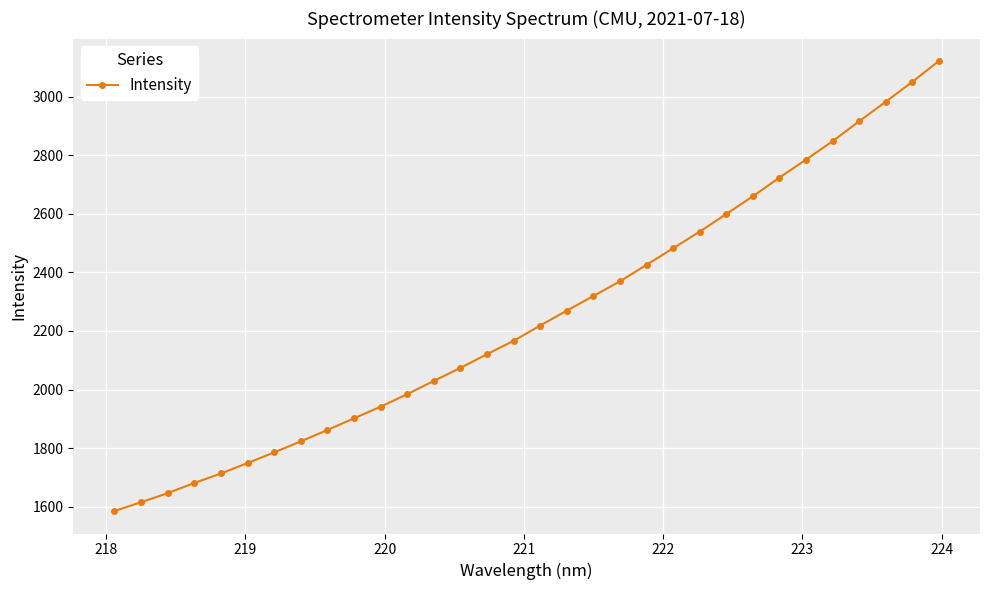

Reading left to right, extract all data points from this chart.

1585.6	1615.6	1646.5	1681.2	1713.8	1749.3	1785.5	1823.3	1862.0	1901.9	1941.6	1984.2	2029.6	2073.9	2120.8	2166.4	2218.5	2269.3	2319.2	2369.4	2425.7	2482.2	2539.0	2599.2	2659.5	2723.3	2784.6	2847.5	2915.4	2982.0	3050.0	3121.1